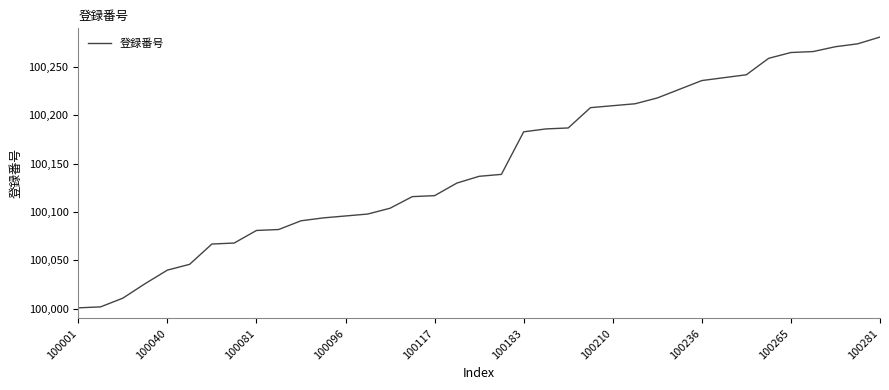

What is the average value?

100149